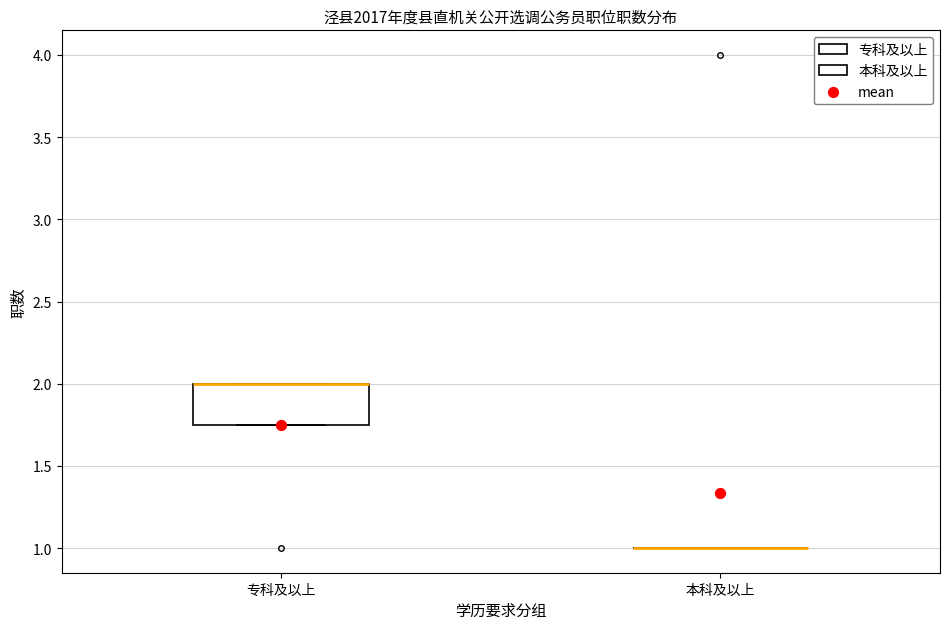

Reading left to right, transcribe this box plot: for each box, give where its median line is, the range the box spans, and where its two whiskers end, as read against the y-axis. The values are not printed on the chart, so give them approximately, as read against the axis.

专科及以上: median 2.00 (drawn on the box's upper edge), box 1.75 to 2.00, whiskers 1.75 to 2.00
本科及以上: box collapsed to a line at 1.00, whiskers 1.00 to 1.00